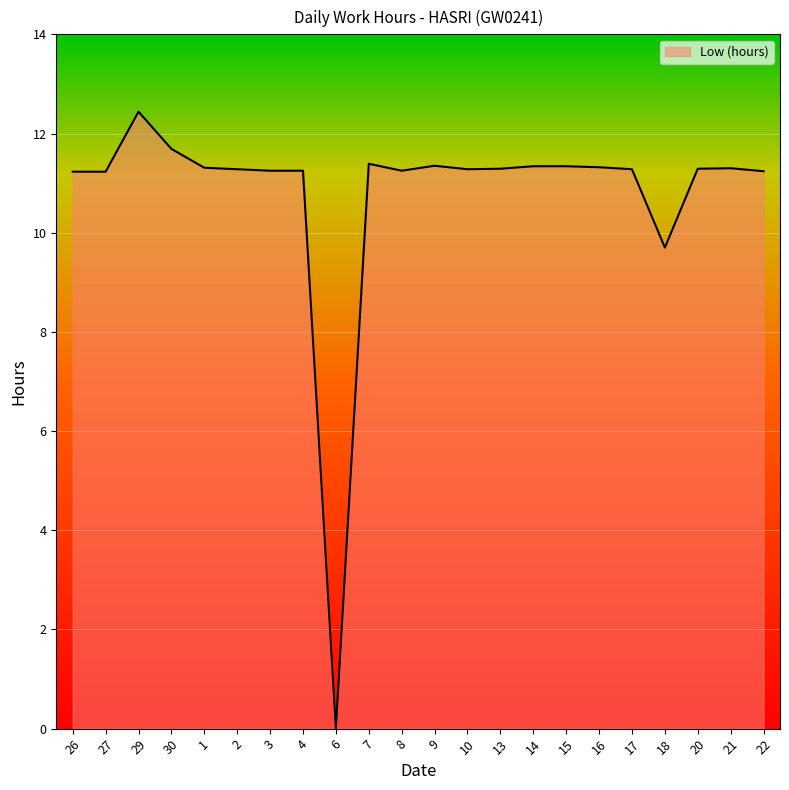

Which category has the highest value across all series?

29